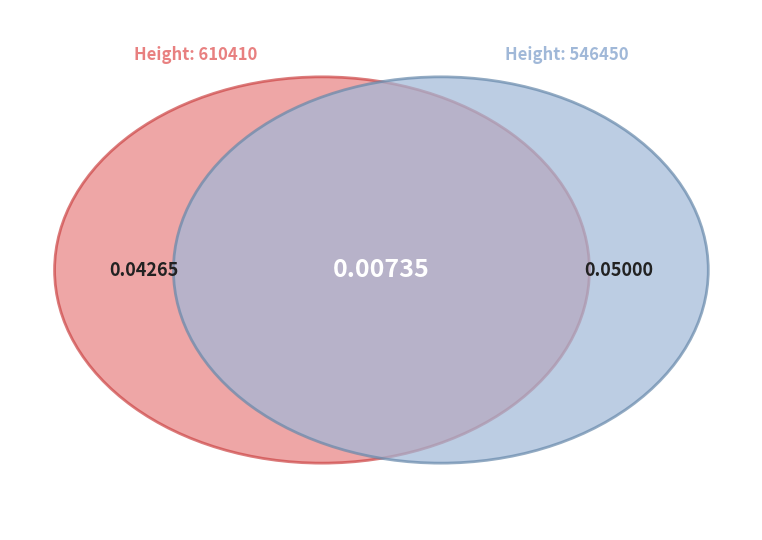

How many segments does this pie chart have?

2